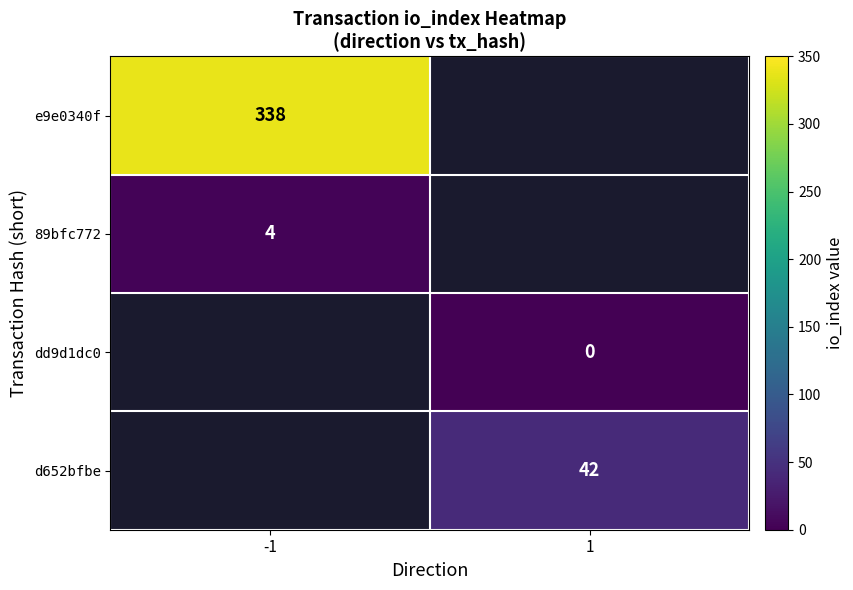

The value of e9e0340f at -1 is 226. True or false?

False